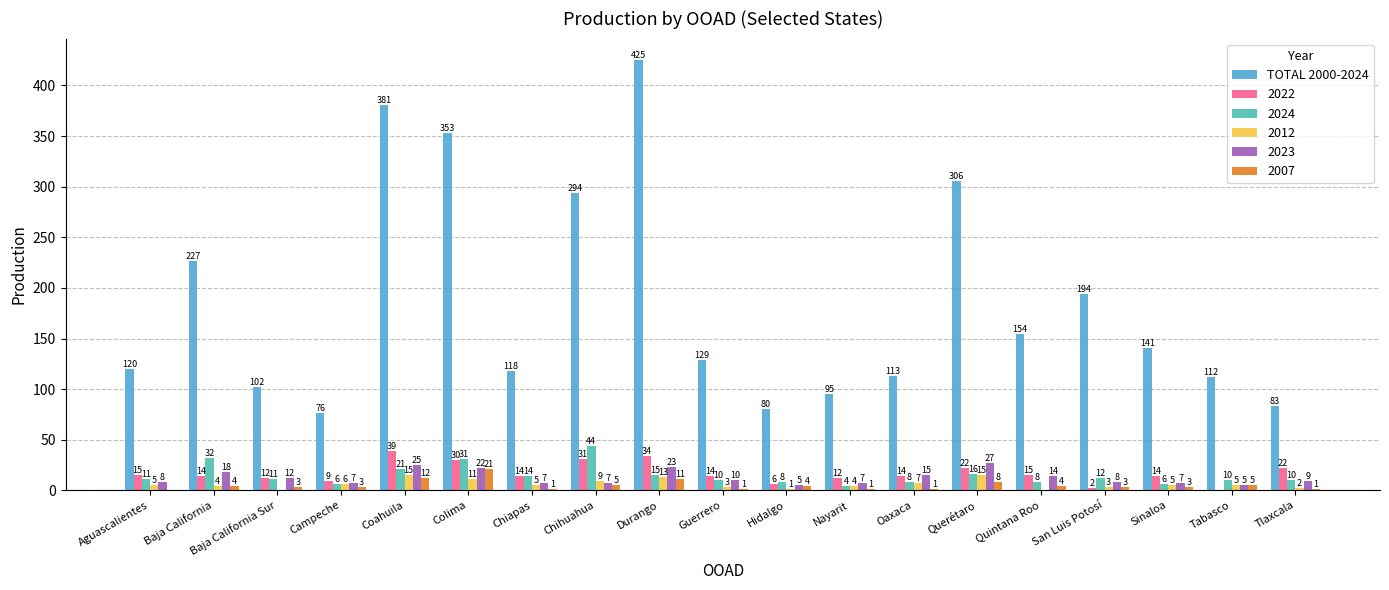

At which label is 2007 closest to 10?

Durango